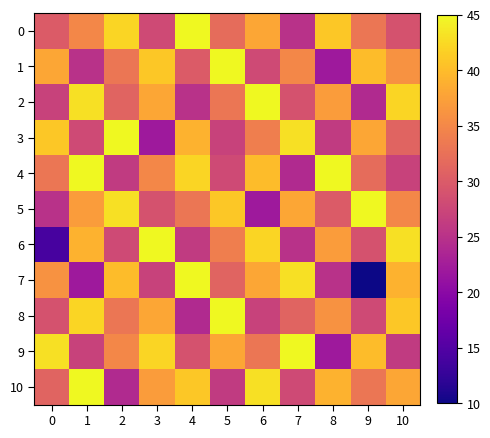

What is the total value across all series at 7?

366